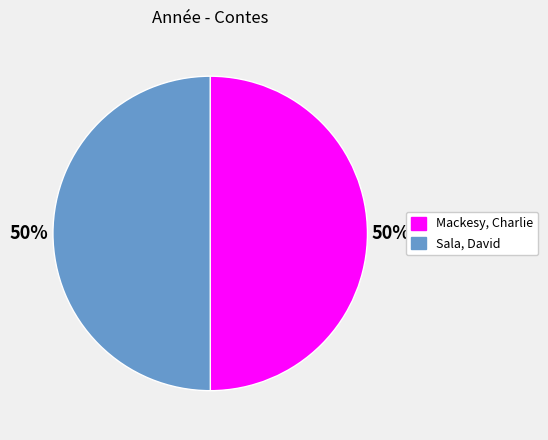

To the nearest percent, what is the combined percentage of Sala, David and Mackesy, Charlie?

100%